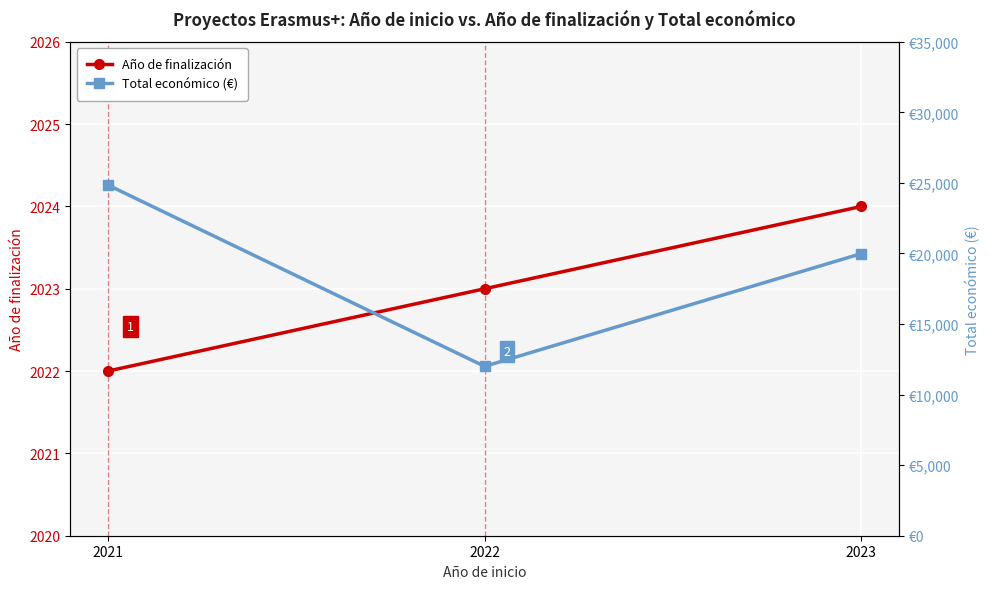

What is the sum of the Total económico (€) values at 2023 and 2022?

31990